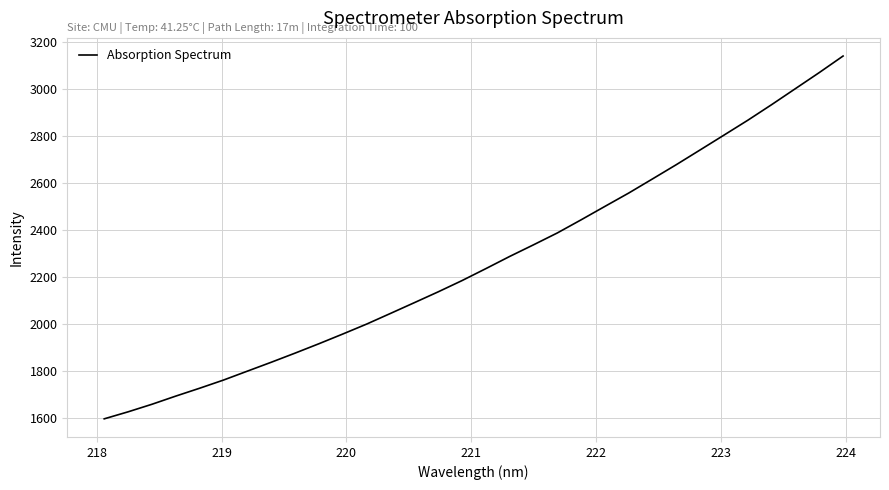

What is the minimum value shown in the chart?

1595.8